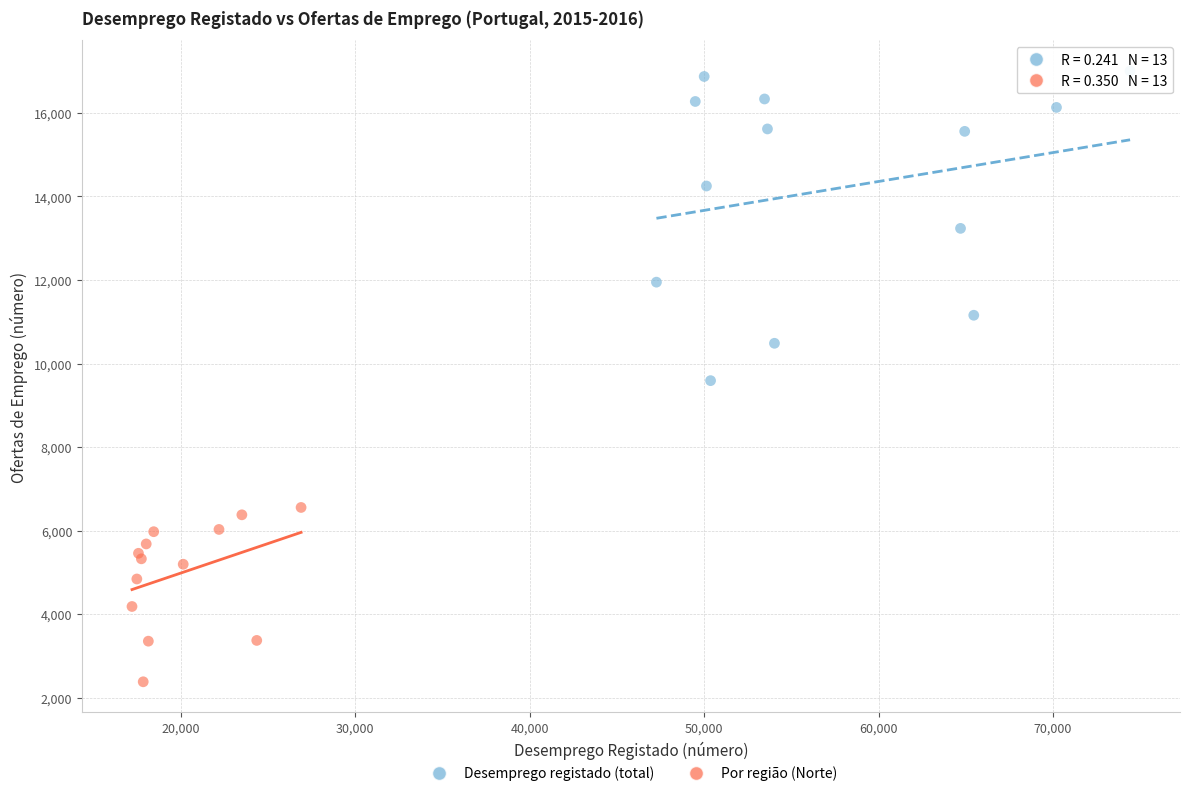

Which series has the largest Y range (max minus min)?

Desemprego registado (total)